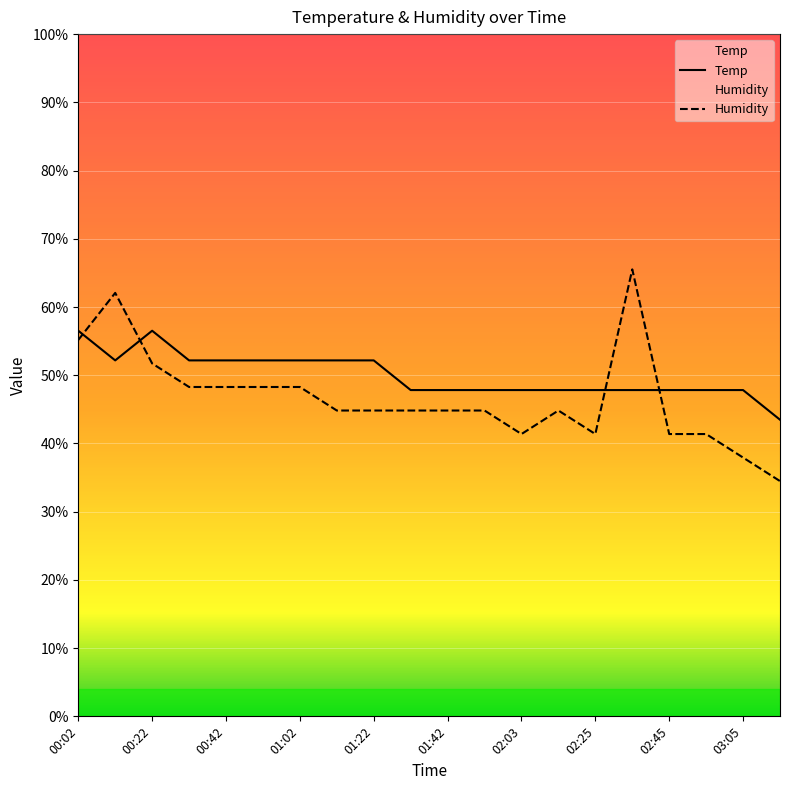

At 01:12, list the series in order from largest to smallest.

Temp, Humidity